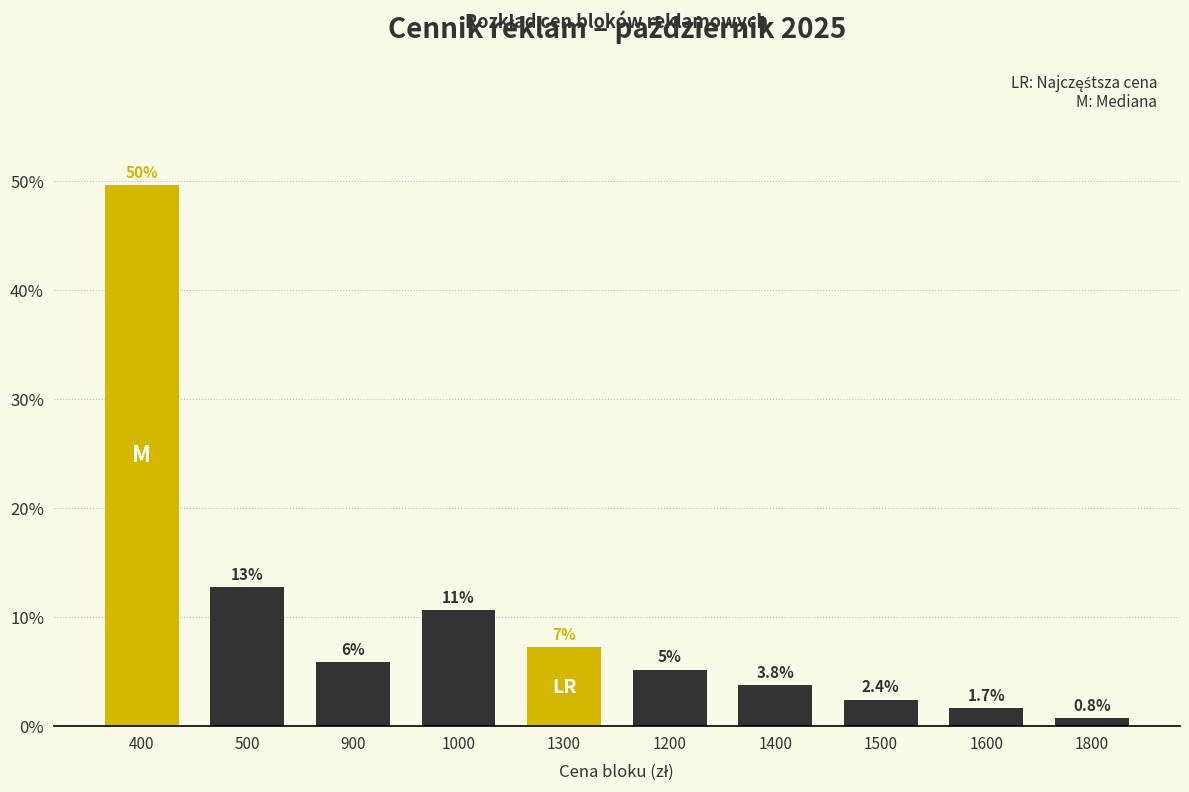

How many bars are there in total?

10